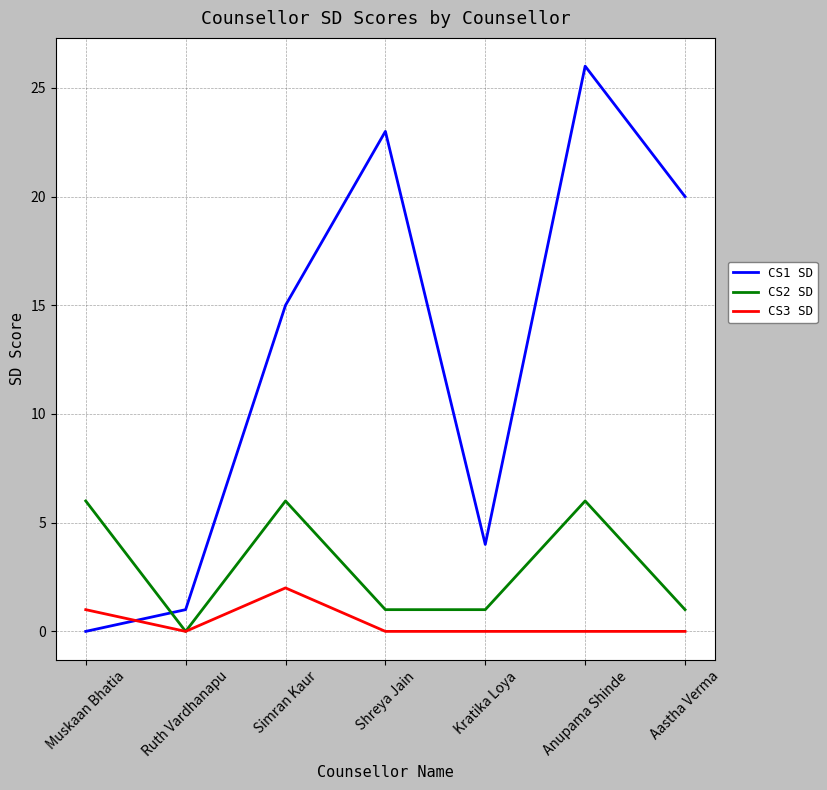

How many values in CS2 SD are above zero?

6